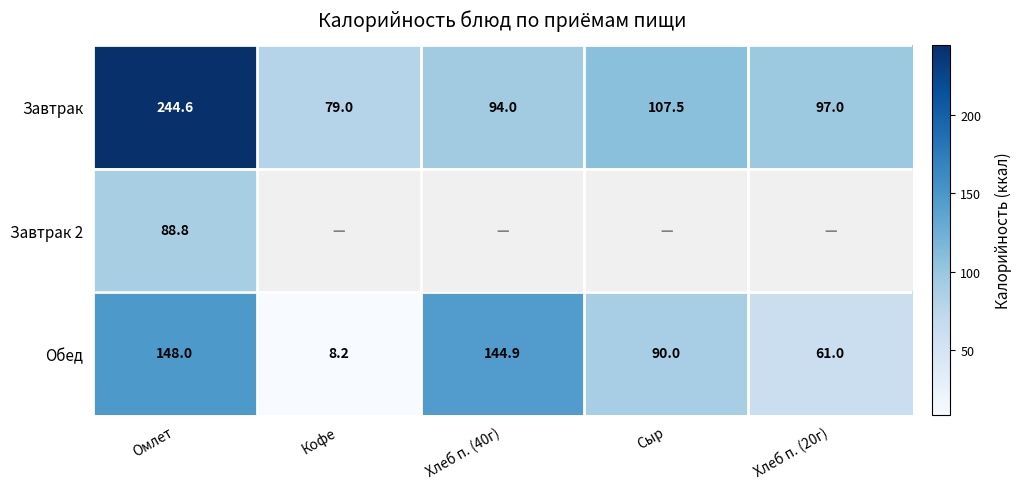

What is the approximate value of Обед at Хлеб п. (40г)?

144.9